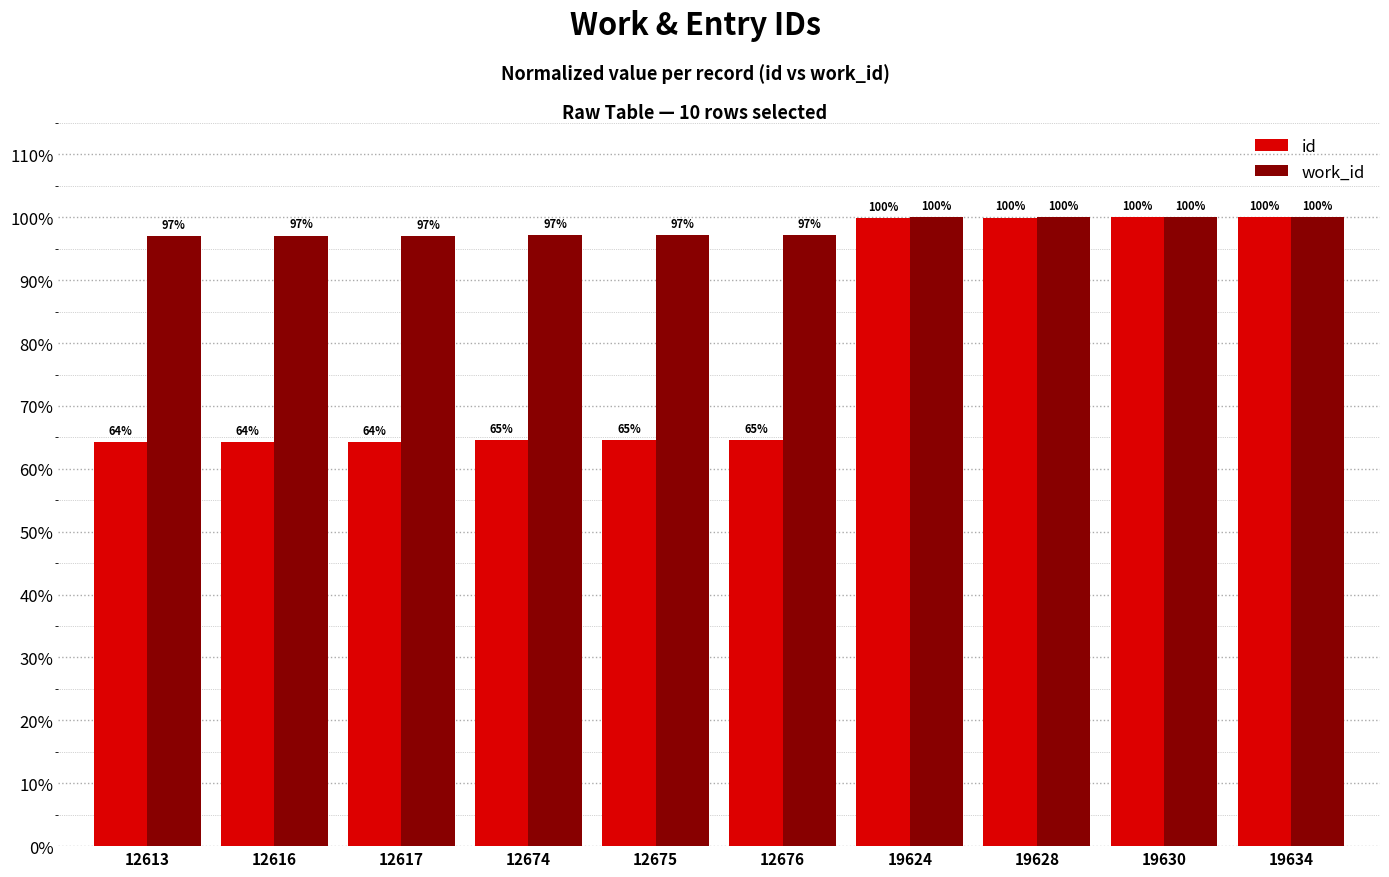

Which series changed the most between 12676 and 19628?

id